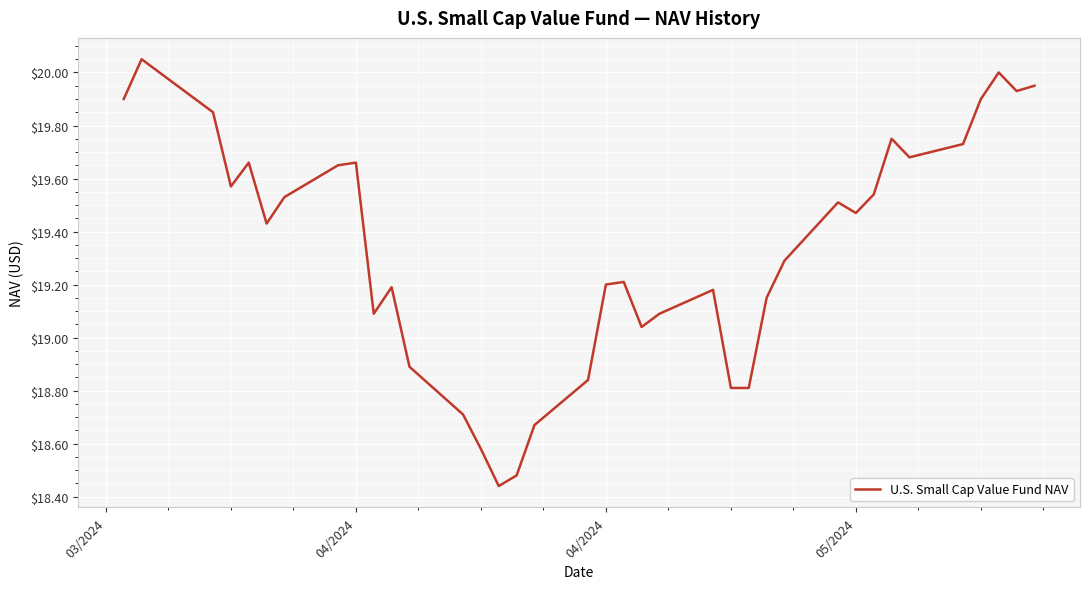

What is the difference between the maximum and minimum values?

1.6